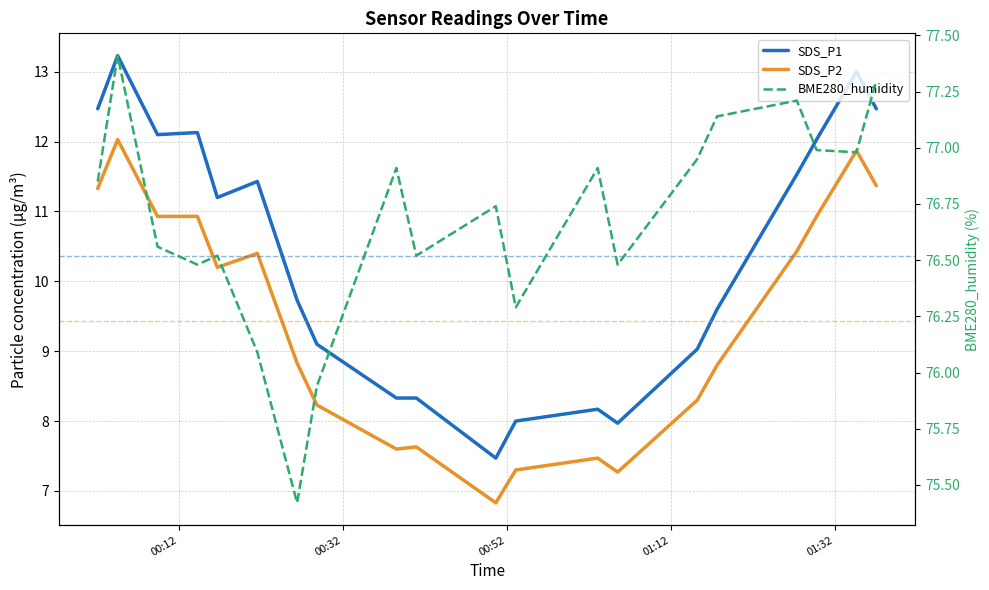

What is the maximum value shown in the chart?

77.4